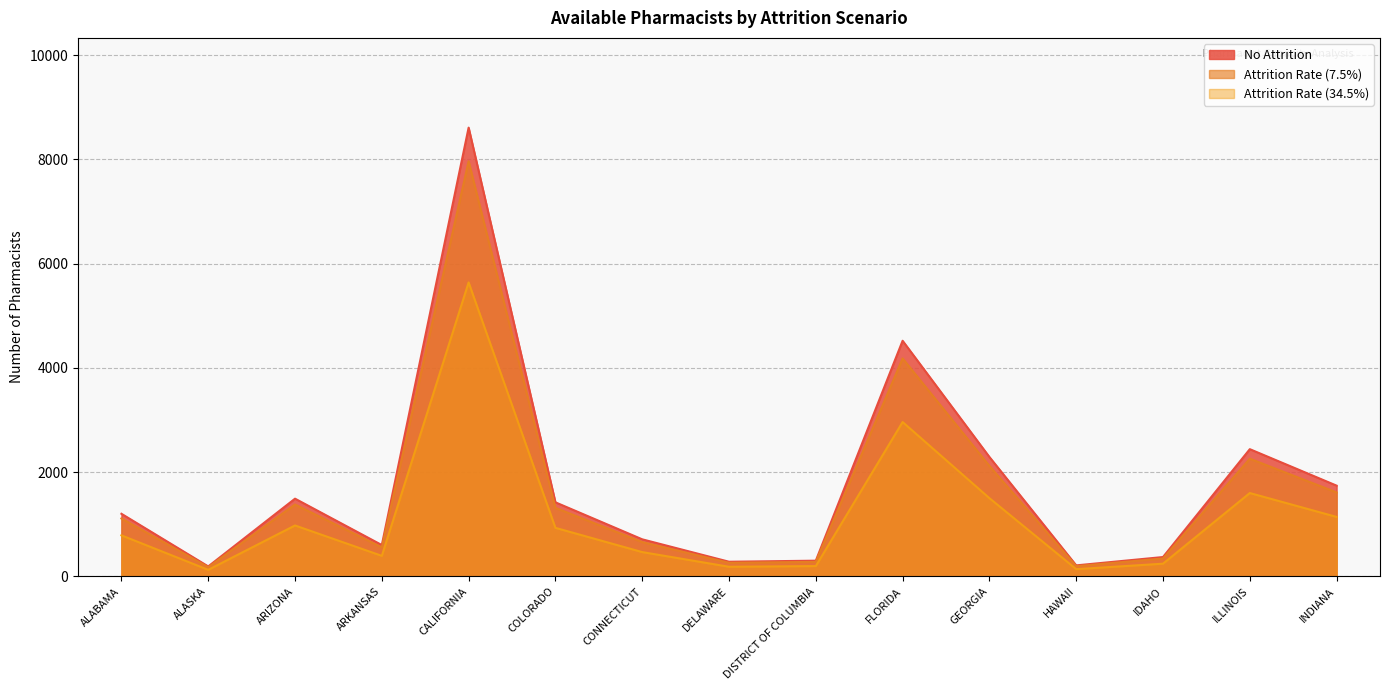

Does the chart display data point markers on the line(s)?

No